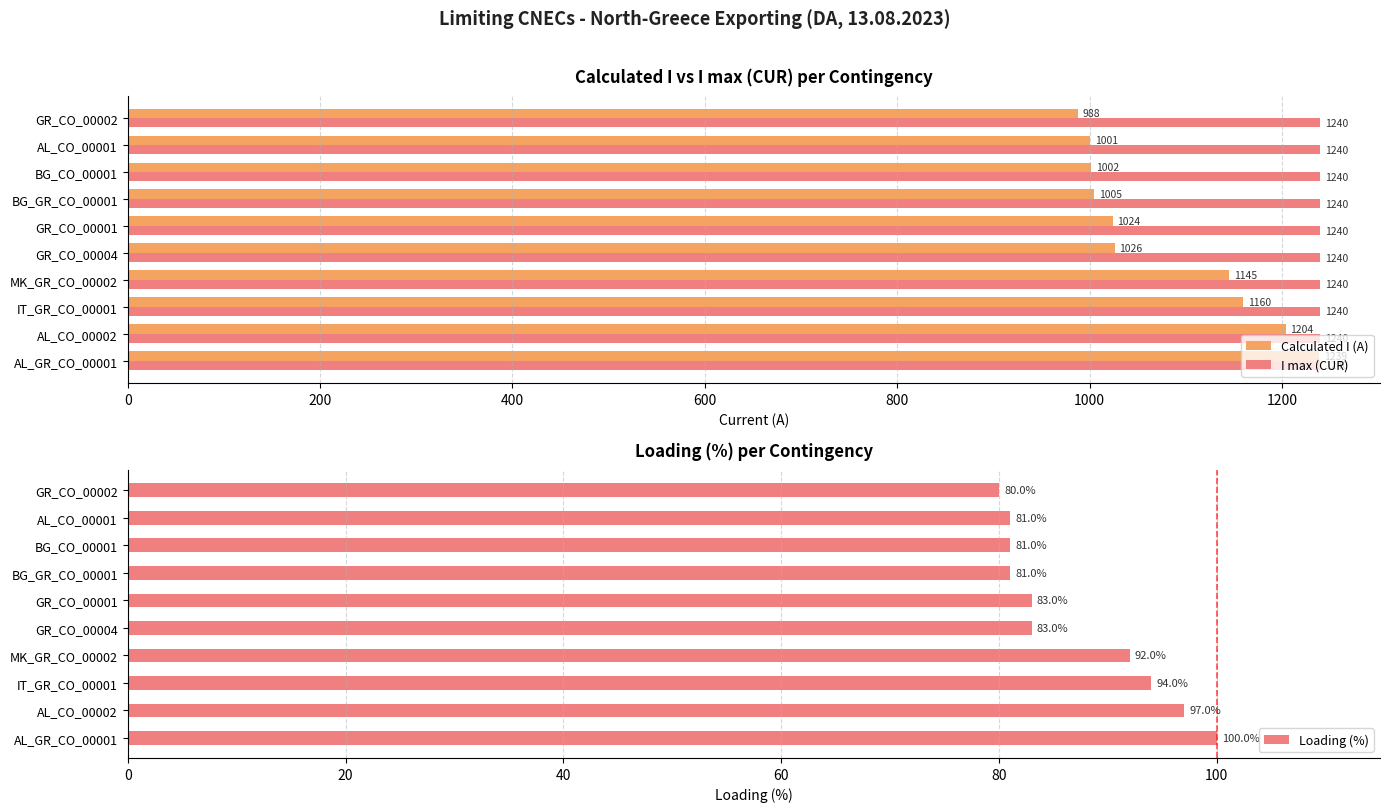

The value of I max (CUR) at AL_CO_00002 is 1934. True or false?

False